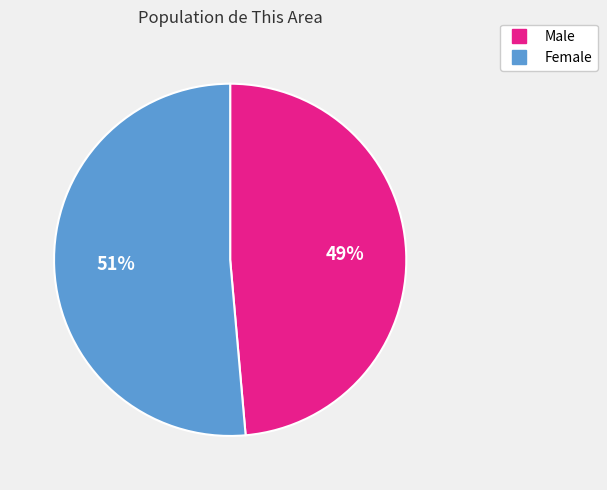

Between Male and Female, which is larger?

Female